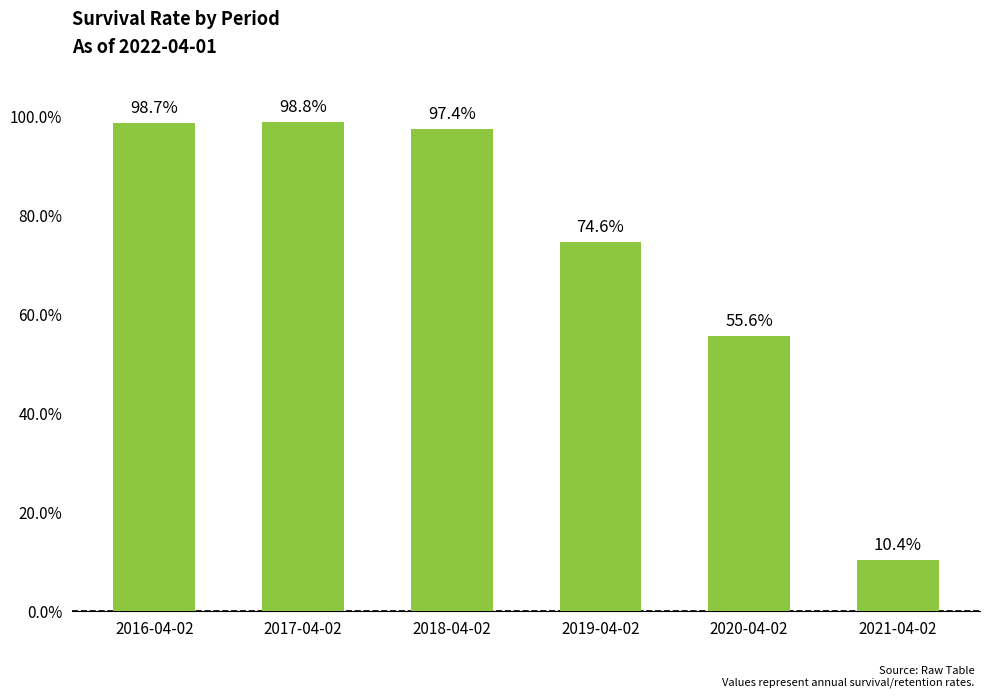

What position from the left is 2018-04-02?

3